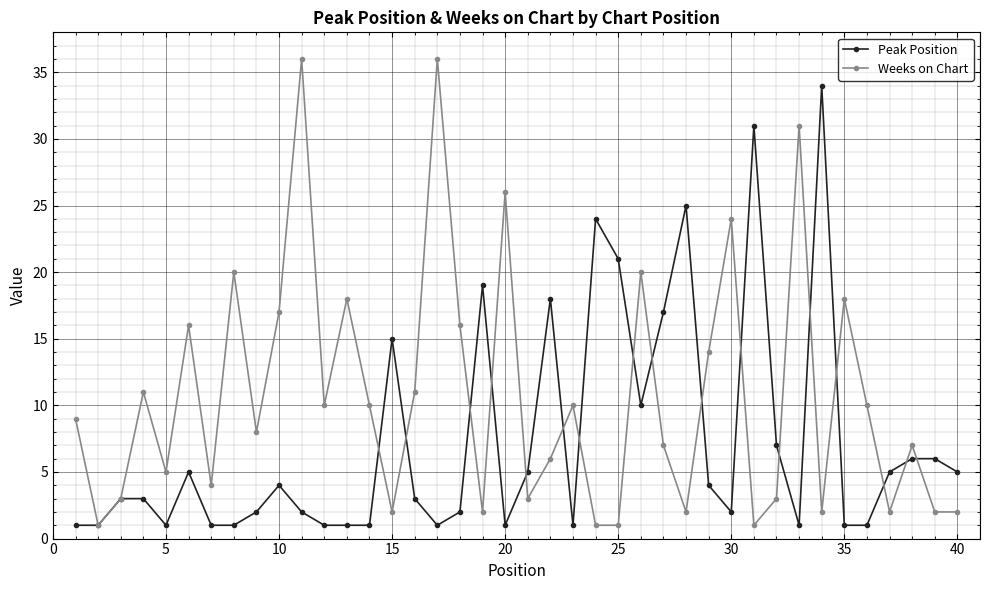

Rank the series by their maximum value, from highest to lowest.

Weeks on Chart, Peak Position